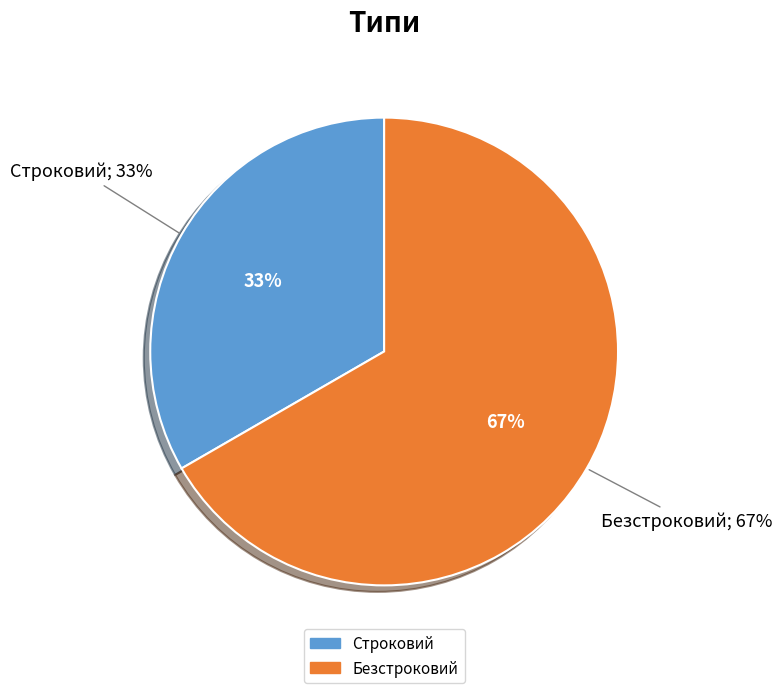

What is the total percentage of Безстроковий and Строковий?

100.0%